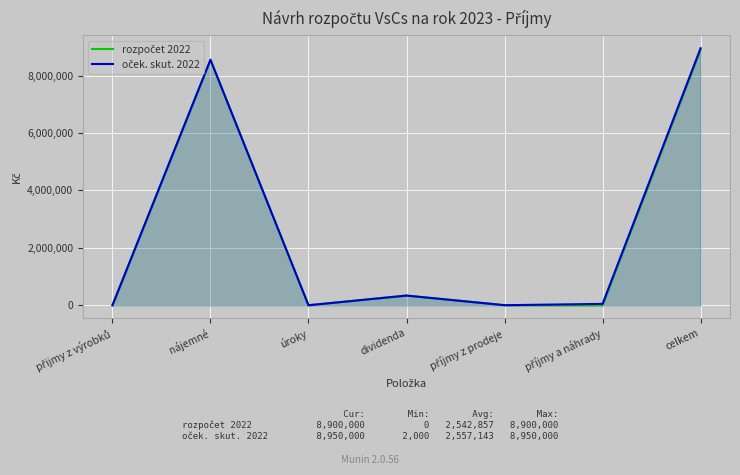

The value of rozpočet 2022 at nájemné is 8550000. True or false?

True